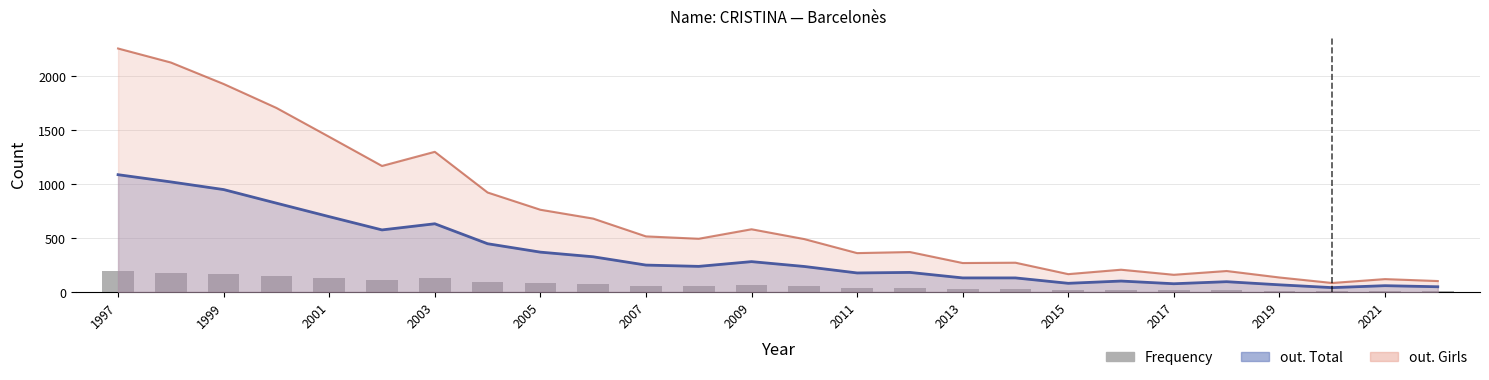

Where does the data first go above 55?

1997